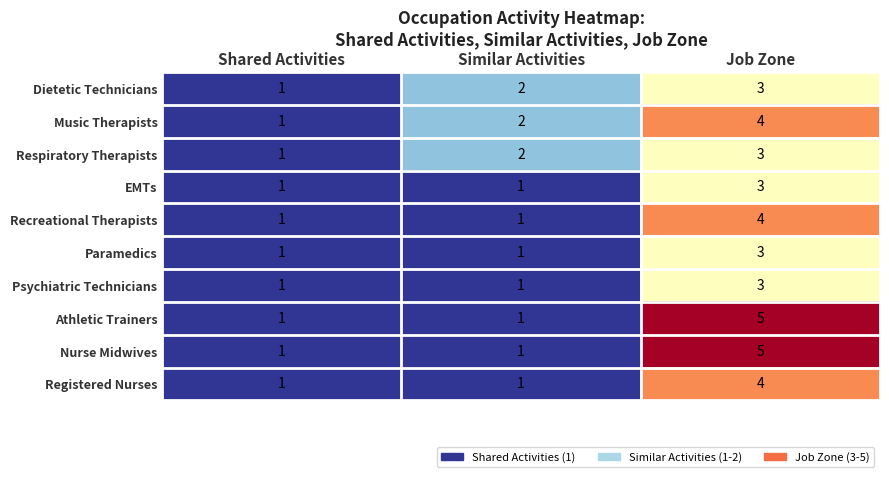

Which category has the lowest value in the Dietetic Technicians series?

Shared Activities